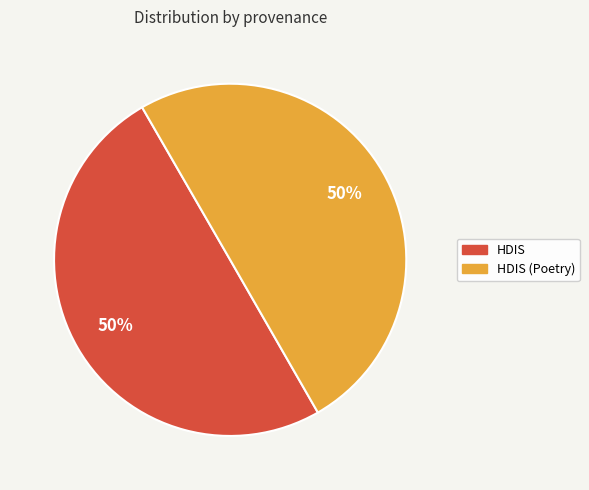

To the nearest percent, what is the average slice percentage?

50%